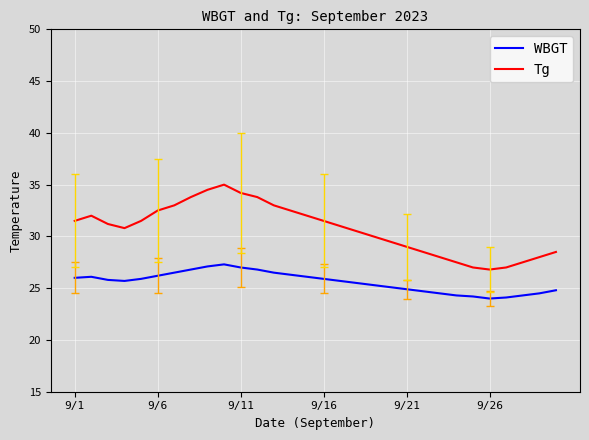

Rank the series by their maximum value, from lowest to highest.

WBGT, Tg